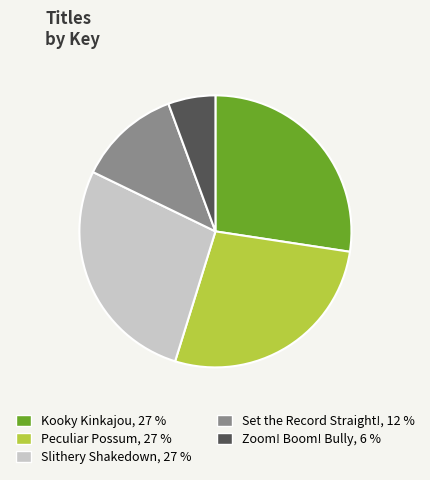

Is it true that Peculiar Possum is 36% of the pie?

False